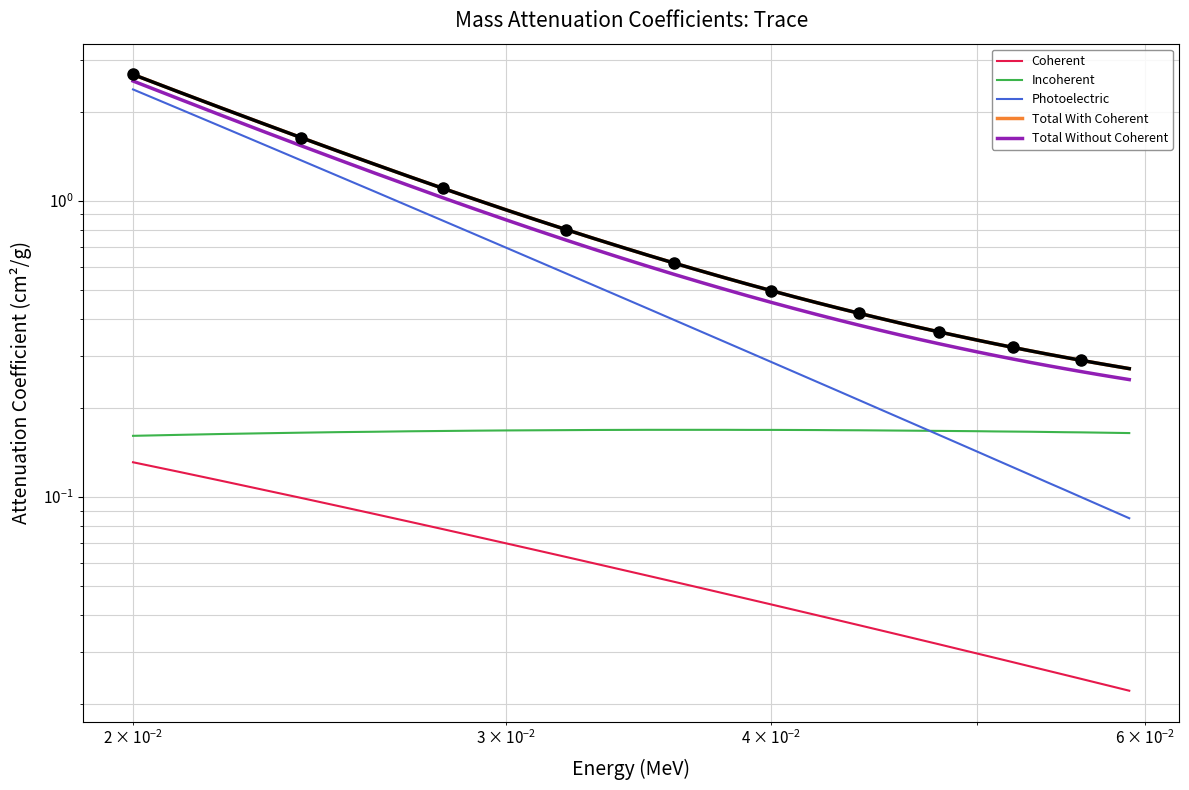

Which series has the largest total across all categories?

Total With Coherent